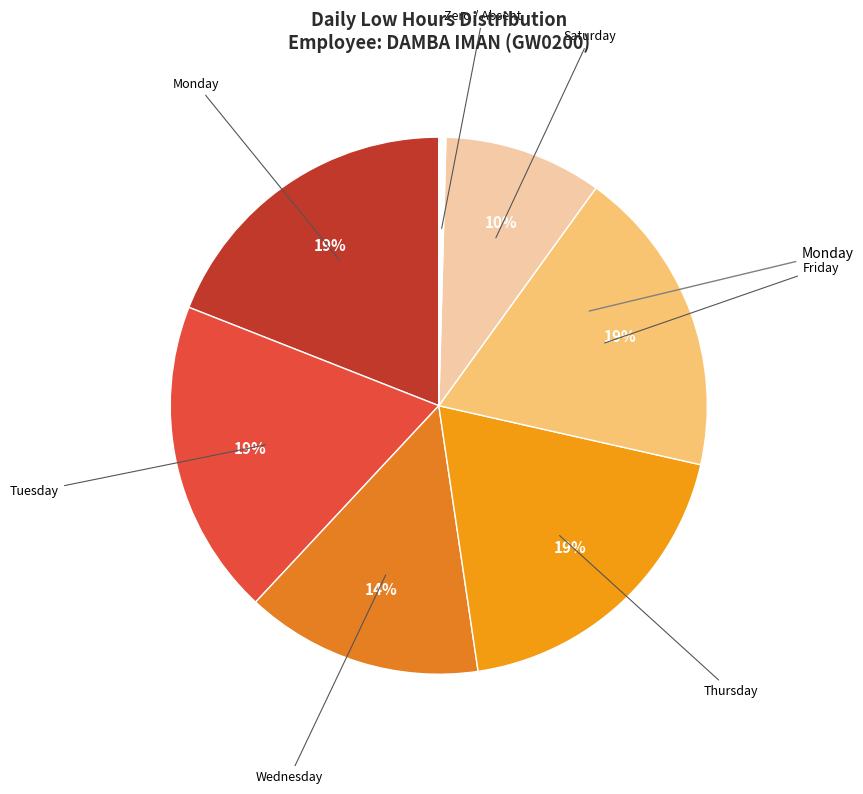

How many slices are in this pie chart?

7